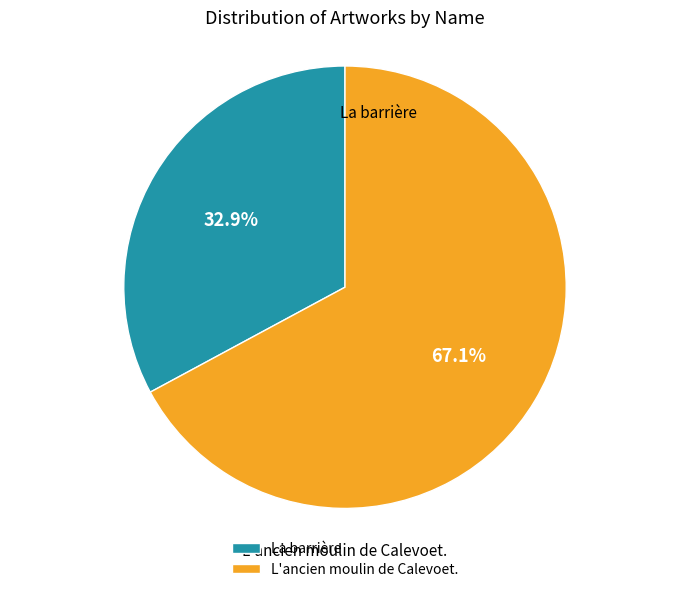

How many segments does this pie chart have?

2